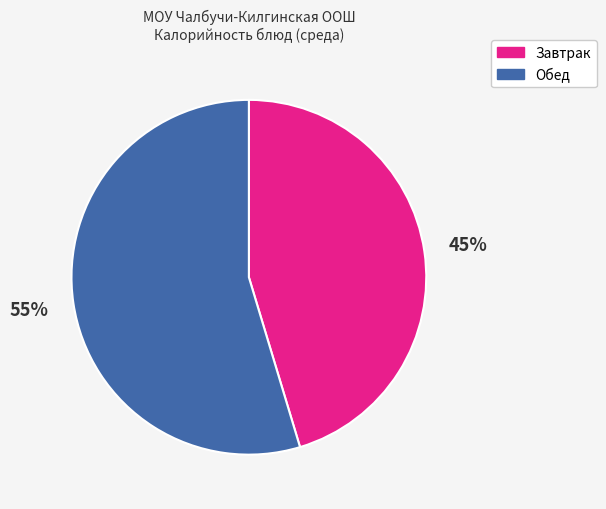

Rank the categories by value from lowest to highest.

Завтрак, Обед